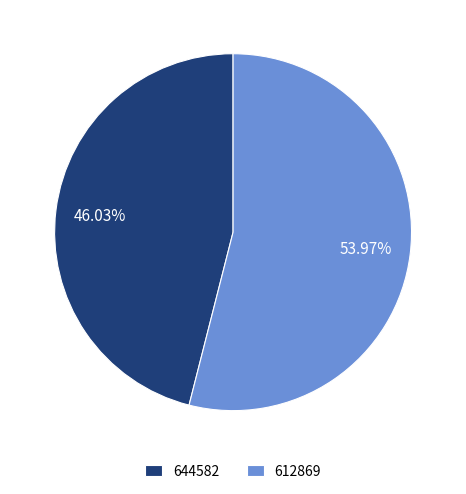

To the nearest percent, what percentage of the pie is 644582?

46%